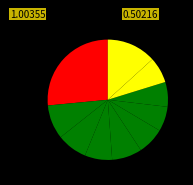

Count the number of slices in the pie.

10